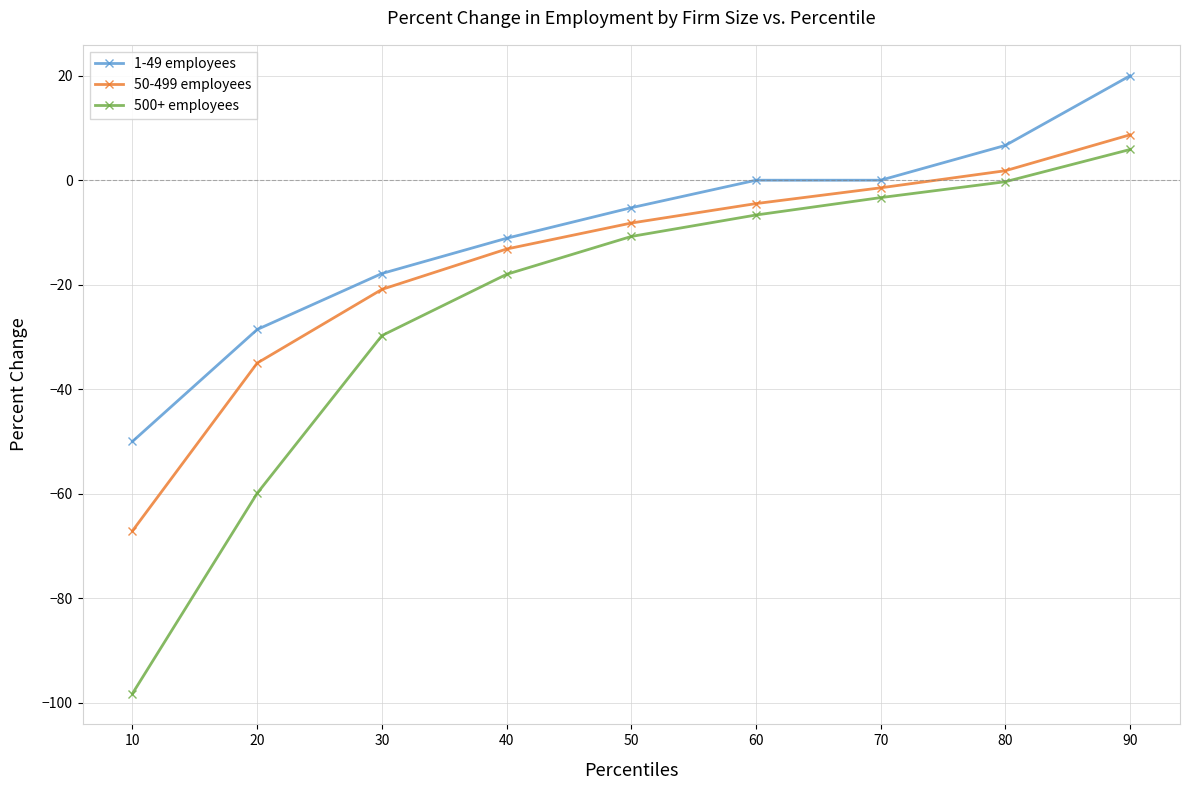

Is the value of 500+ employees at 80 greater than the value of 1-49 employees at 50?

Yes